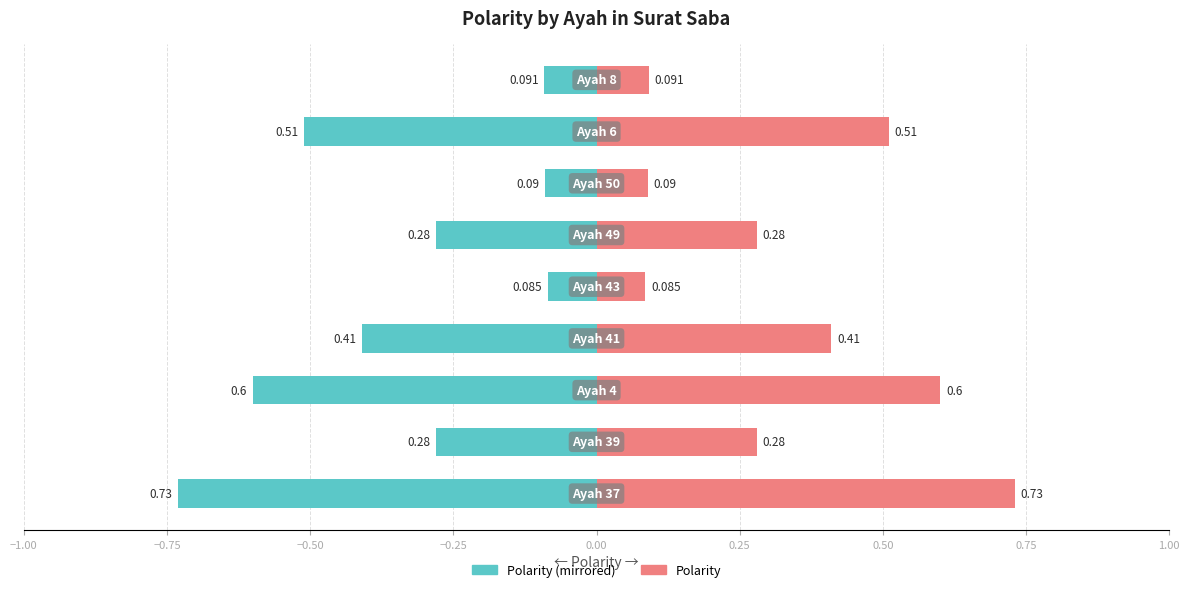

What position from the left is −0.50?

3